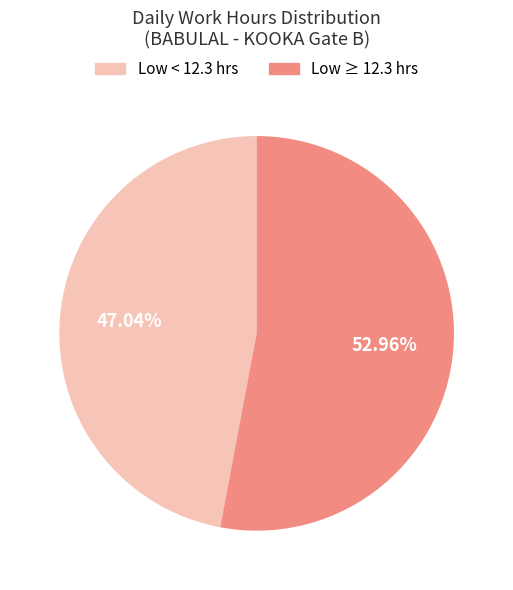

Does any single category account for the majority?

Yes